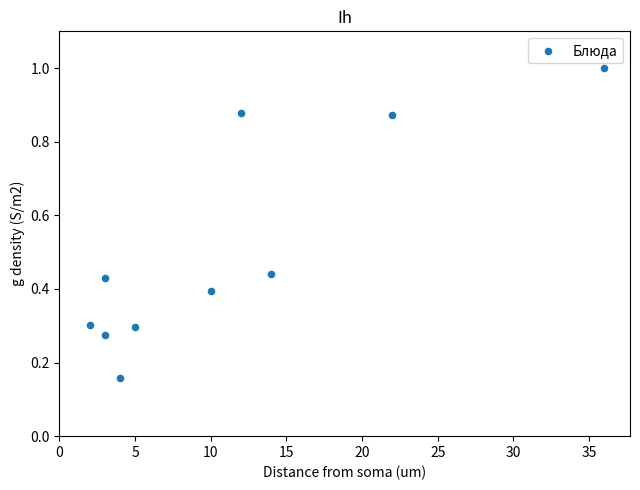

What is the average Y value?

0.5